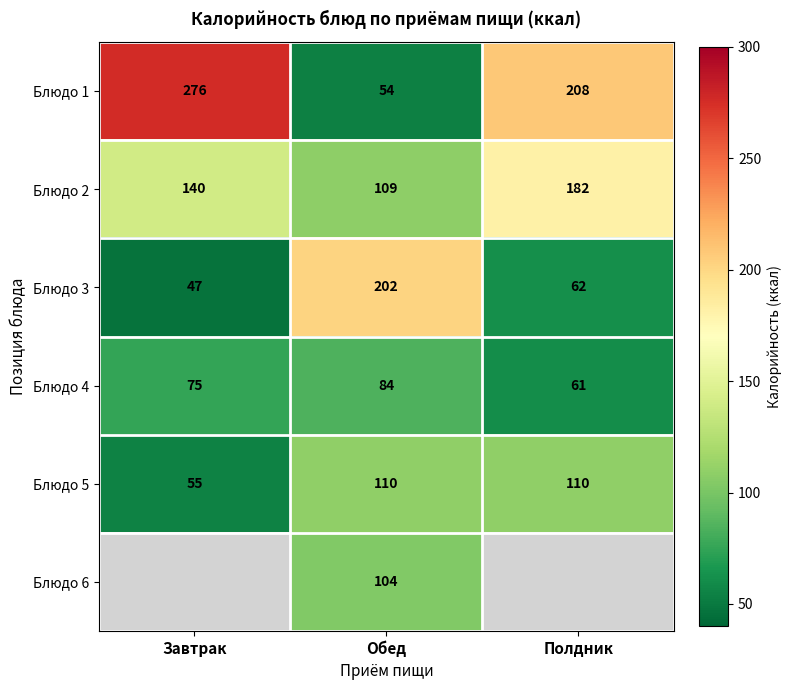

At how many categories does at least one series exceed 119?

3